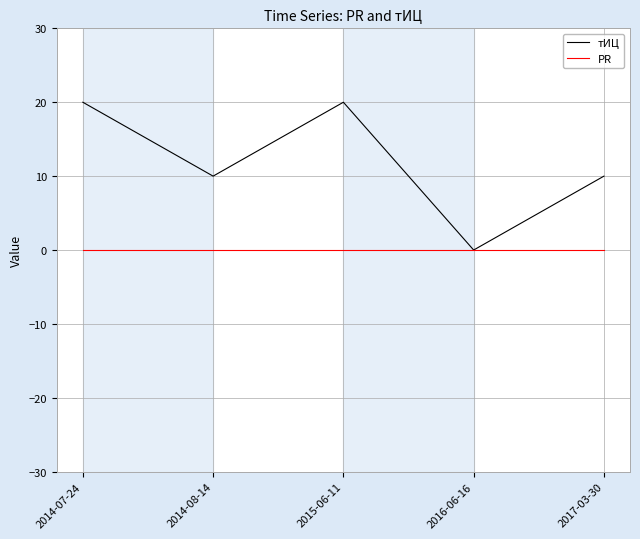

What position from the left is 2014-08-14?

2